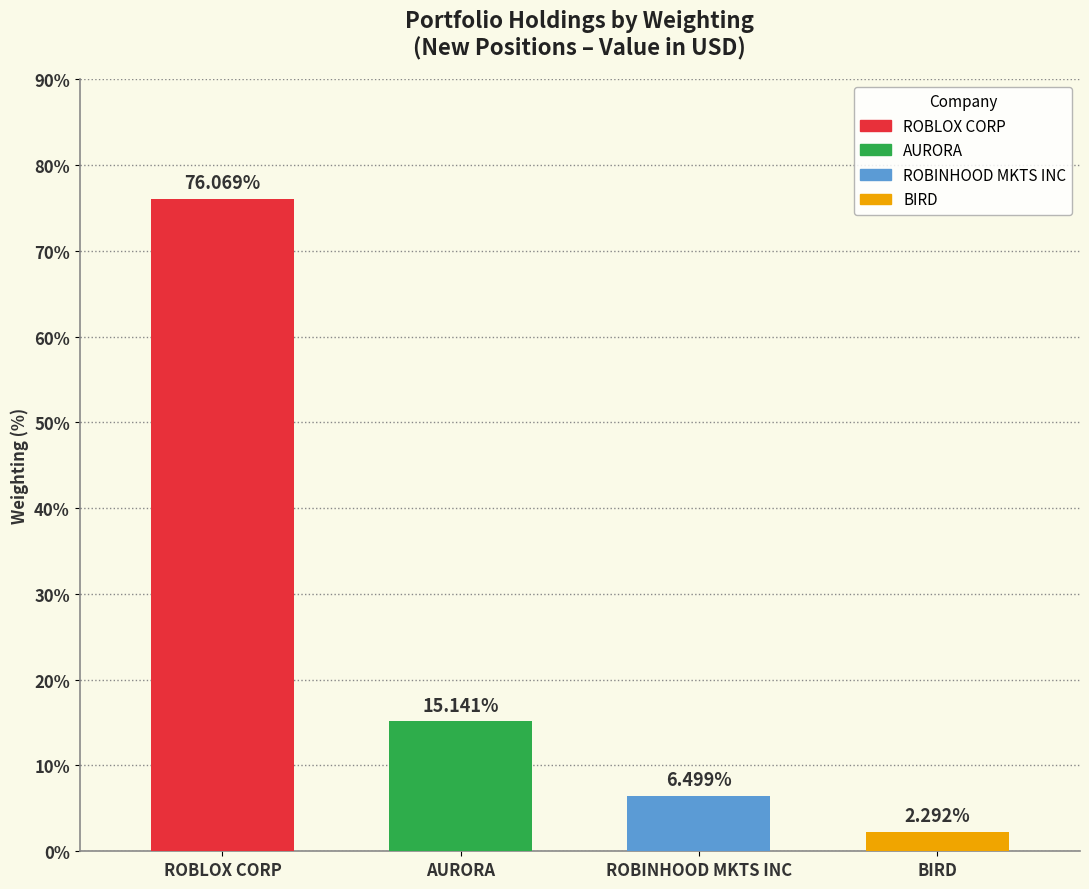

What position from the left is BIRD?

4